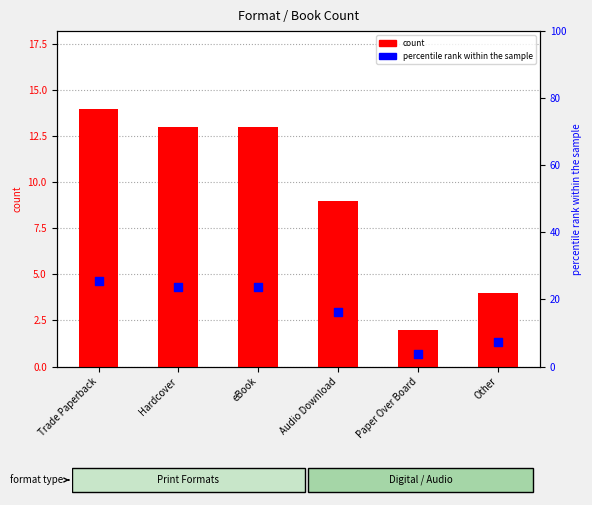

What is the total value across all series at Audio Download?

25.4